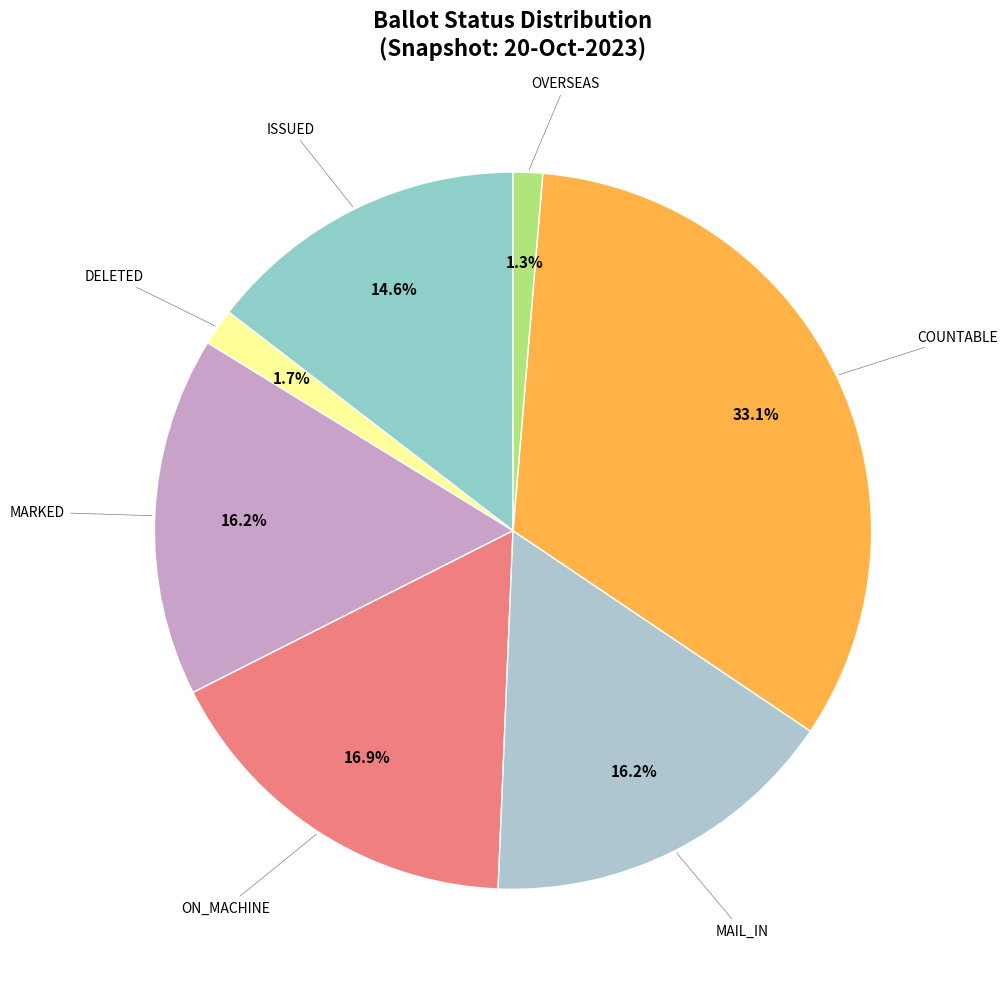

Count the number of slices in the pie.

7